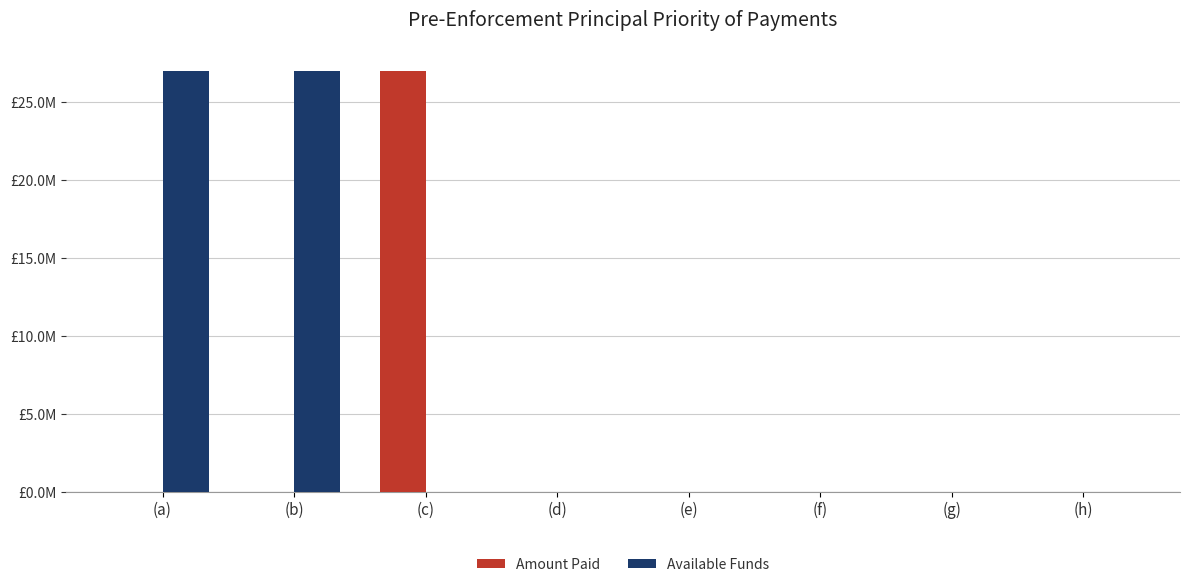

Which label corresponds to the largest value in the chart?

(c)